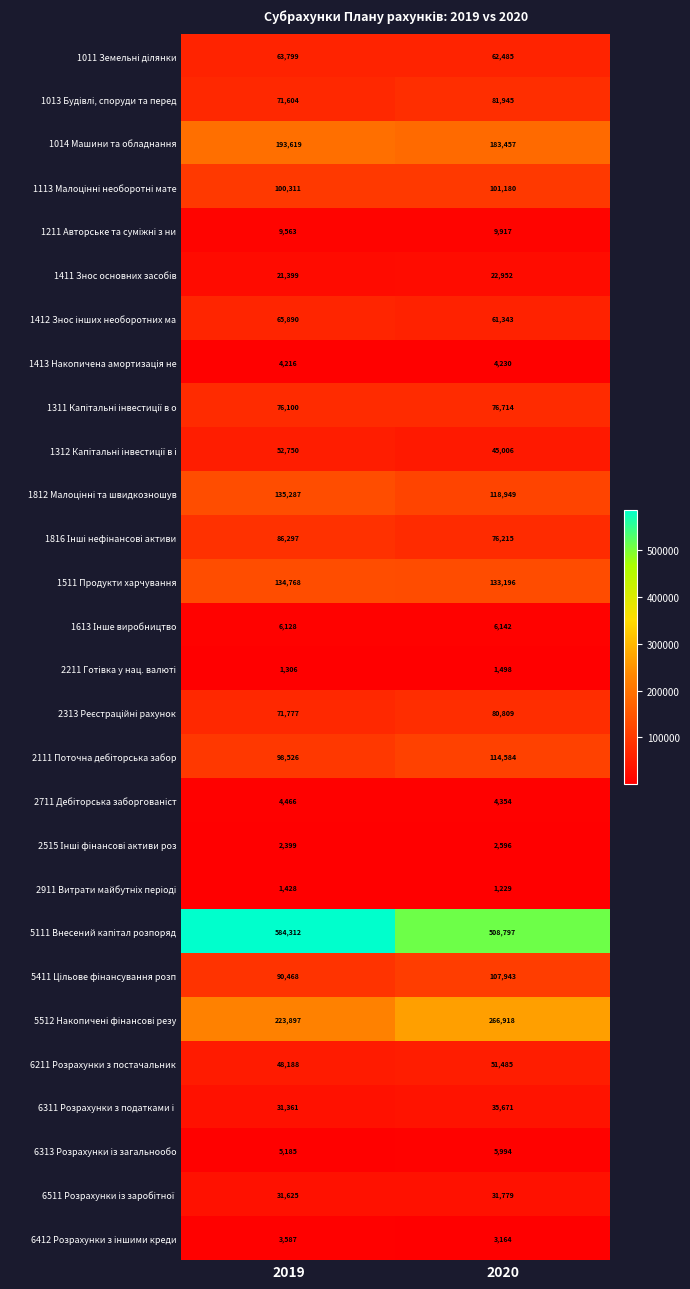

The 1014 Машини та обладнання series shows 193619 at 2019. True or false?

True